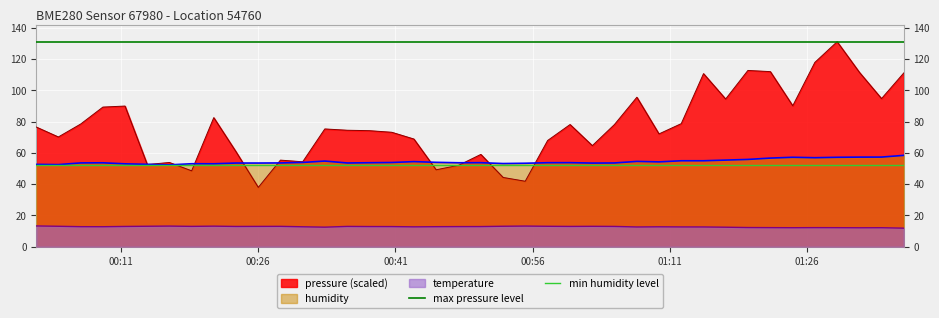

What is the maximum value for temperature?

13.3